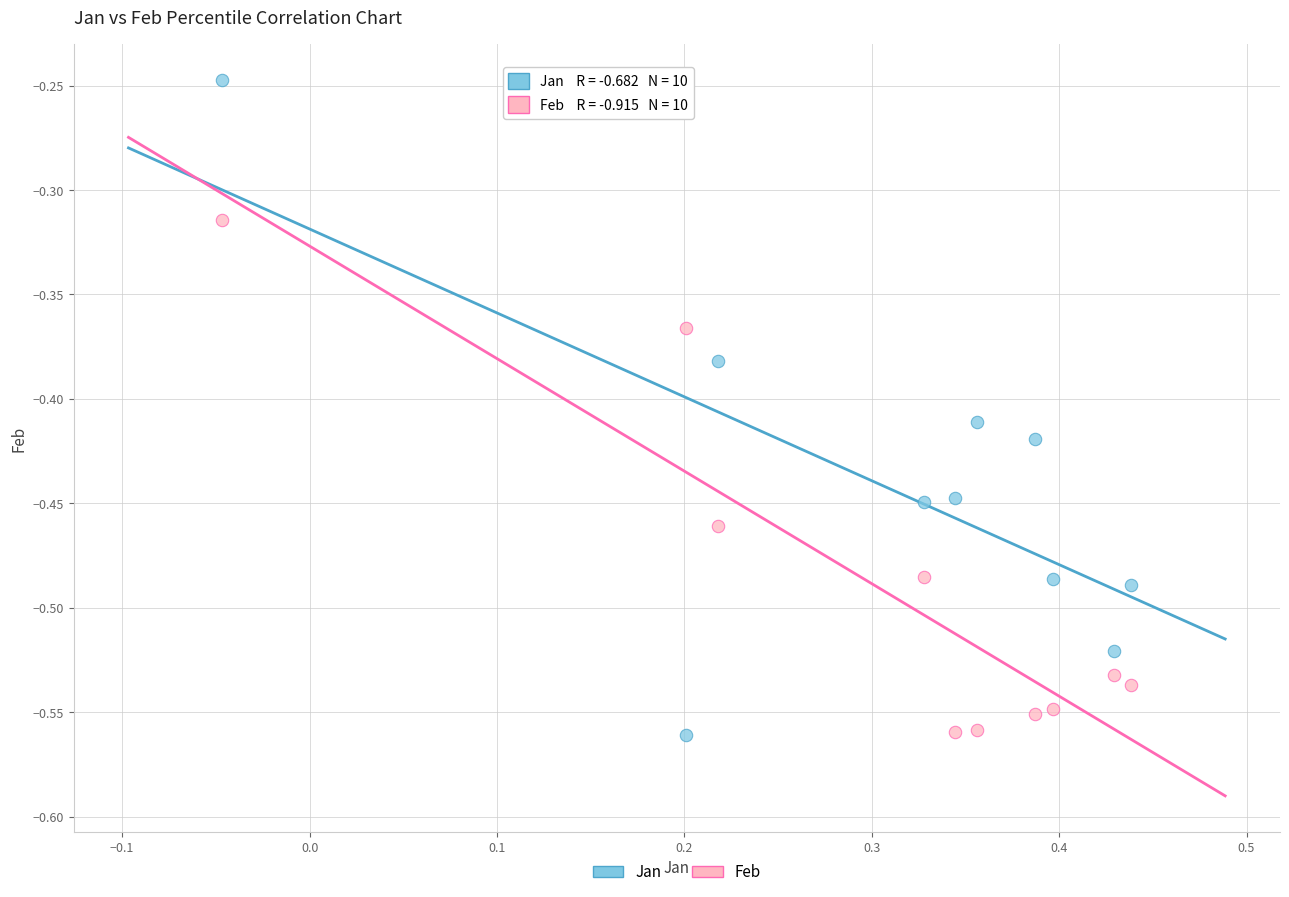

What are all the series names shown in the legend?

Jan, Feb